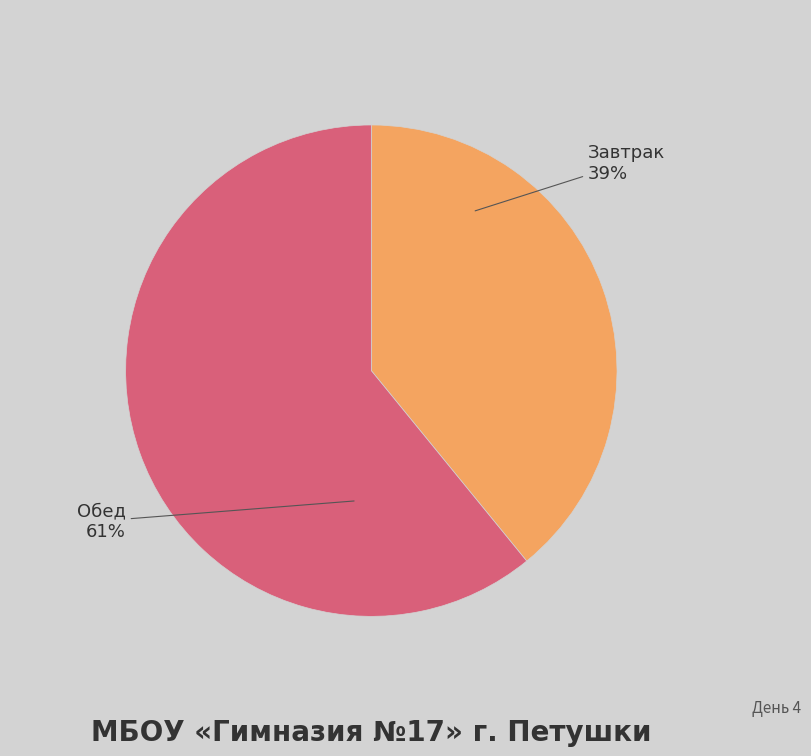

Approximately how many times larger is the value at Обед compared to Завтрак?

1.6